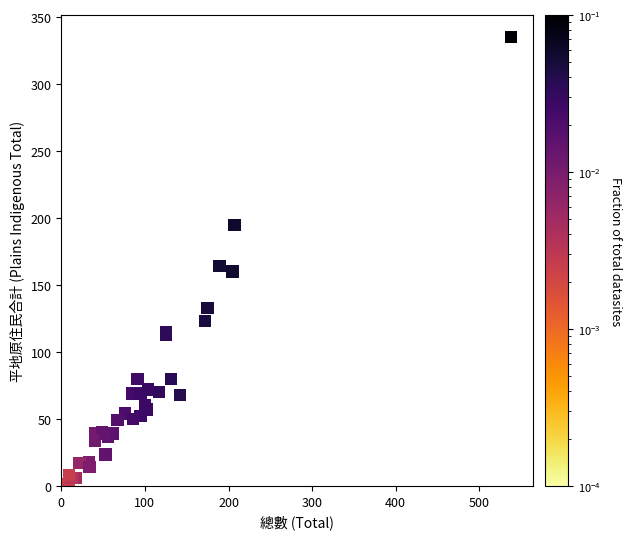

What Y value in the scatter plot is closest to 168?

164